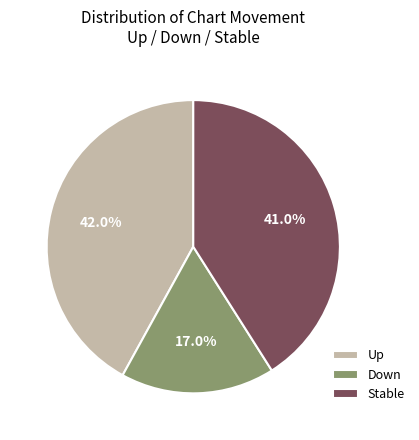

Which category has the smallest portion of the pie?

Down